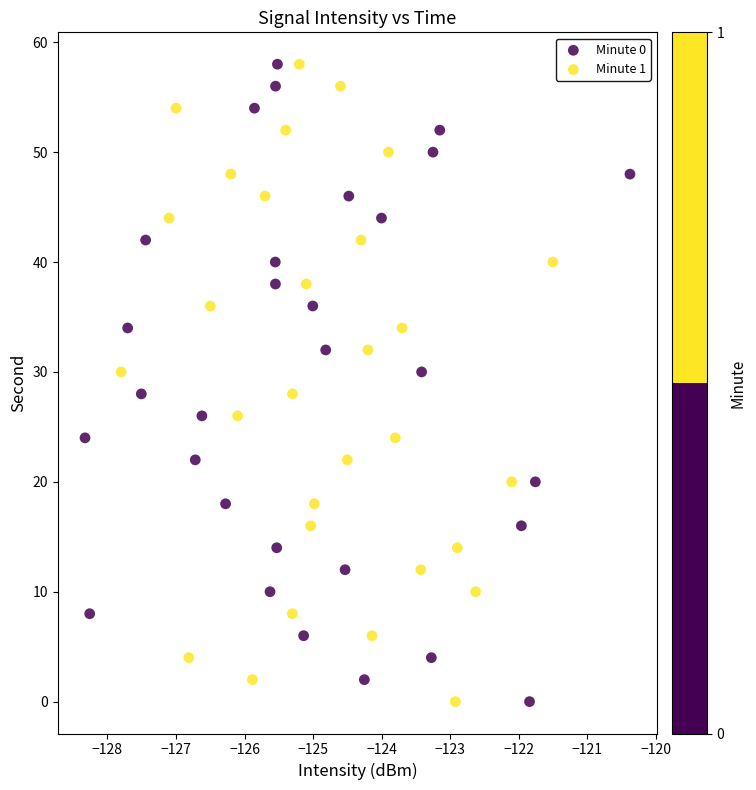

What are all the series names shown in the legend?

Minute 0, Minute 1